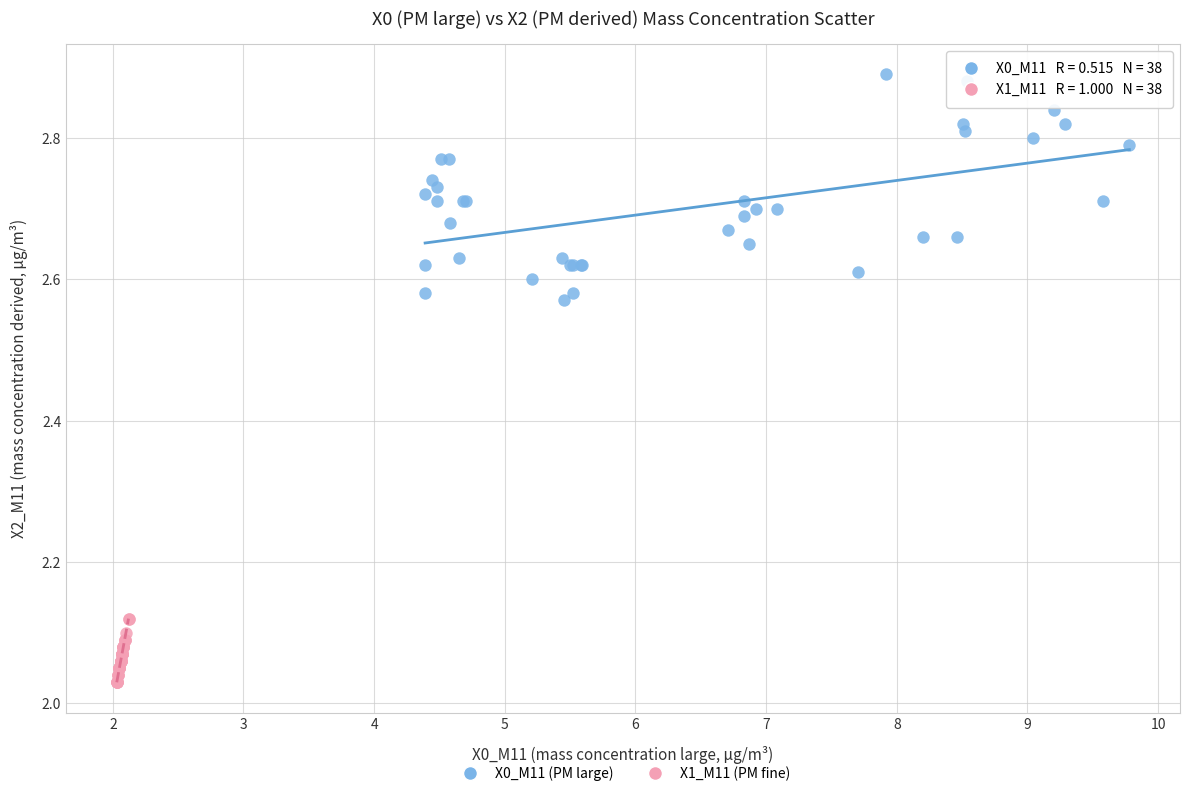

Which series reaches the minimum Y coordinate?

X1_M11 (PM fine)